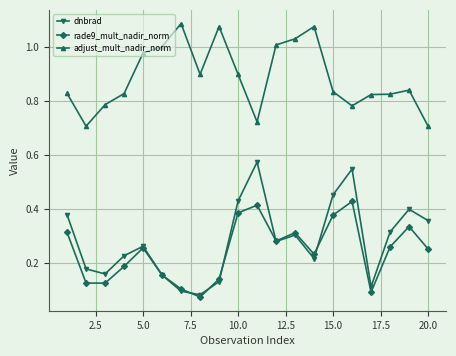

True or false: dnbrad and adjust_mult_nadir_norm intersect in this chart.

False